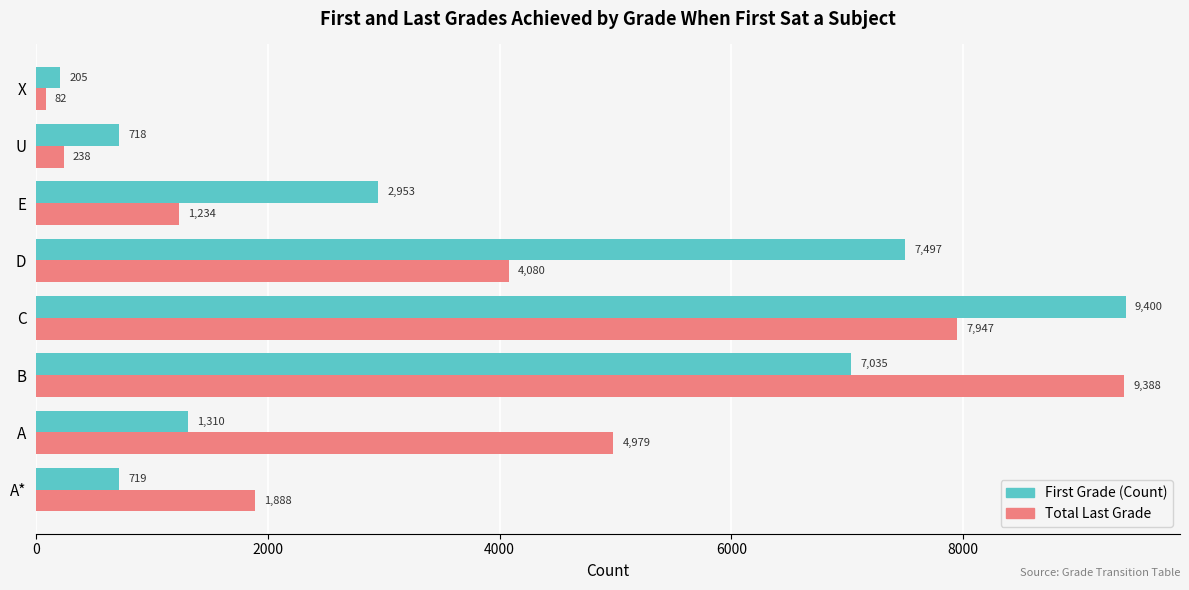

Read the First Grade (Count) value at X.

205